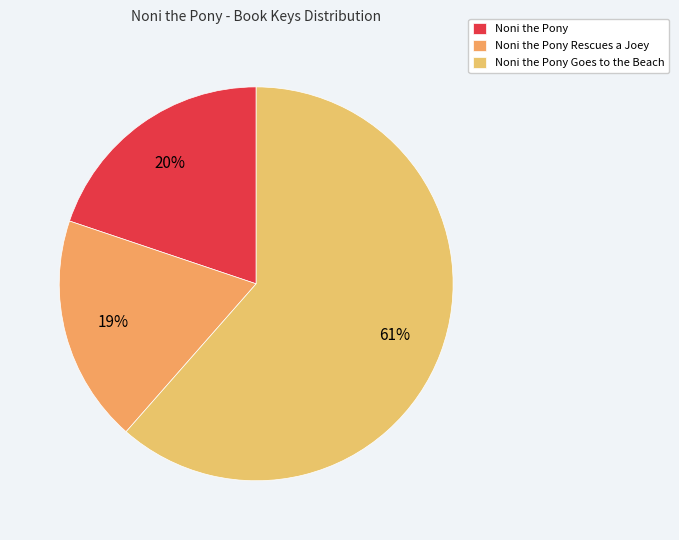

The Noni the Pony slice represents 20% of the pie. True or false?

True